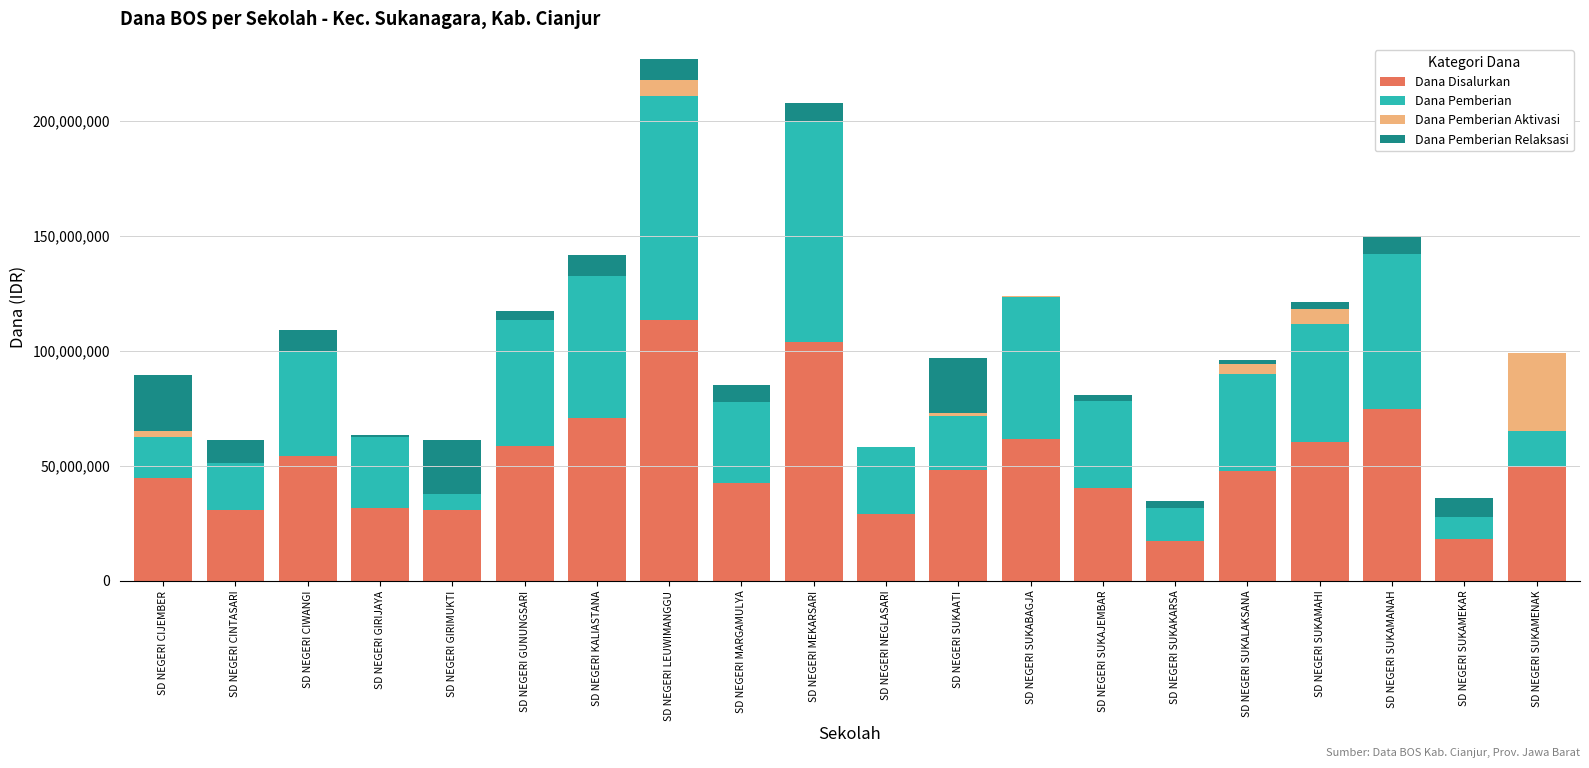

The Dana Disalurkan series shows 42525000 at SD NEGERI MARGAMULYA. True or false?

True